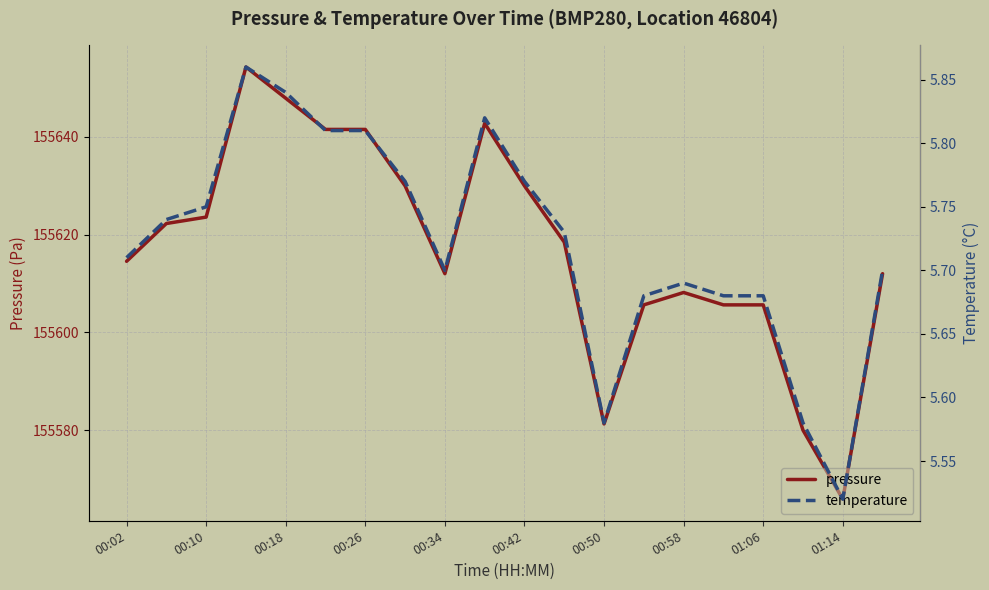

At 00:02, list the series in order from smallest to largest.

temperature, pressure